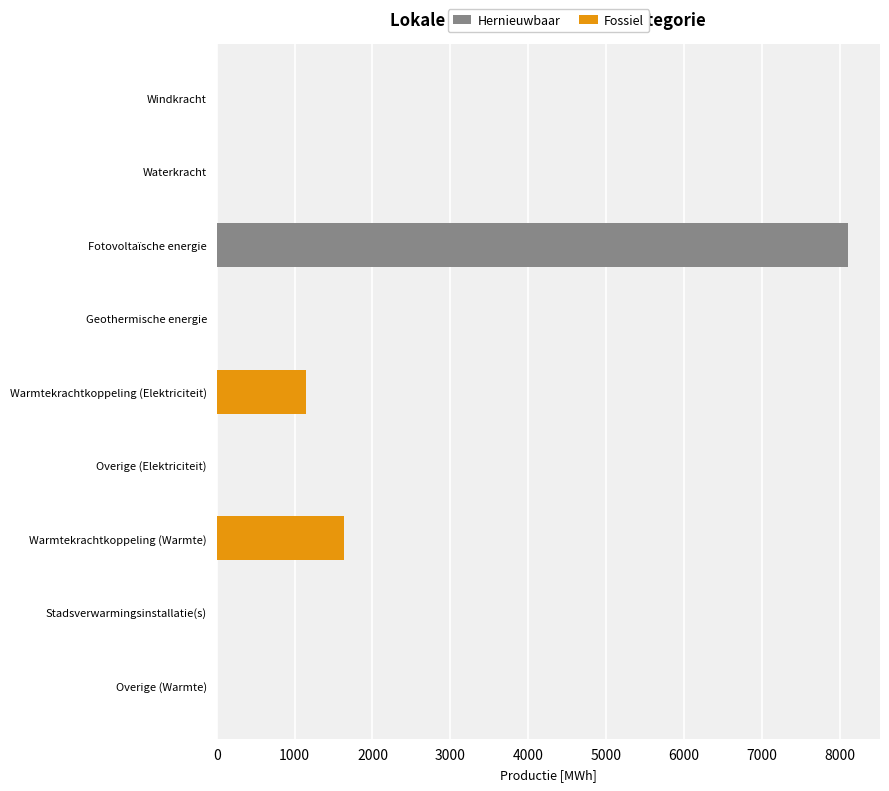

The Fossiel series shows 1117.7 at Overige (Warmte). True or false?

False